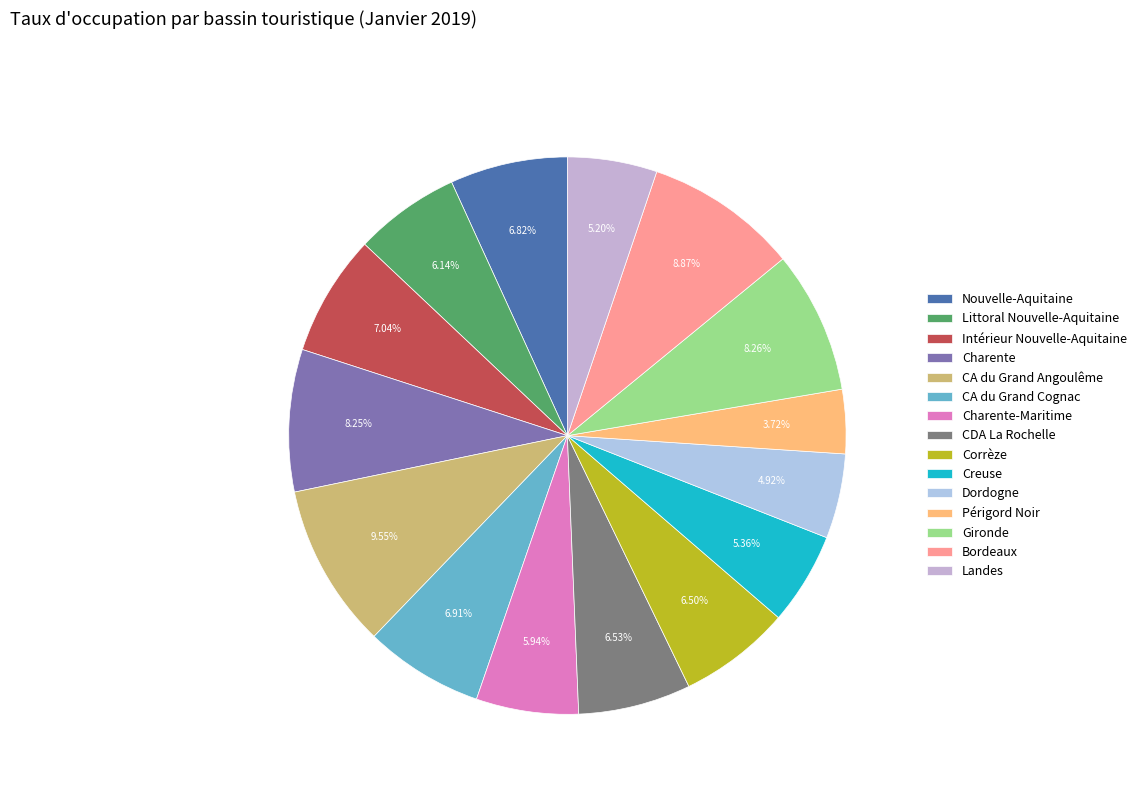

Is it true that Littoral Nouvelle-Aquitaine is 12% of the pie?

False